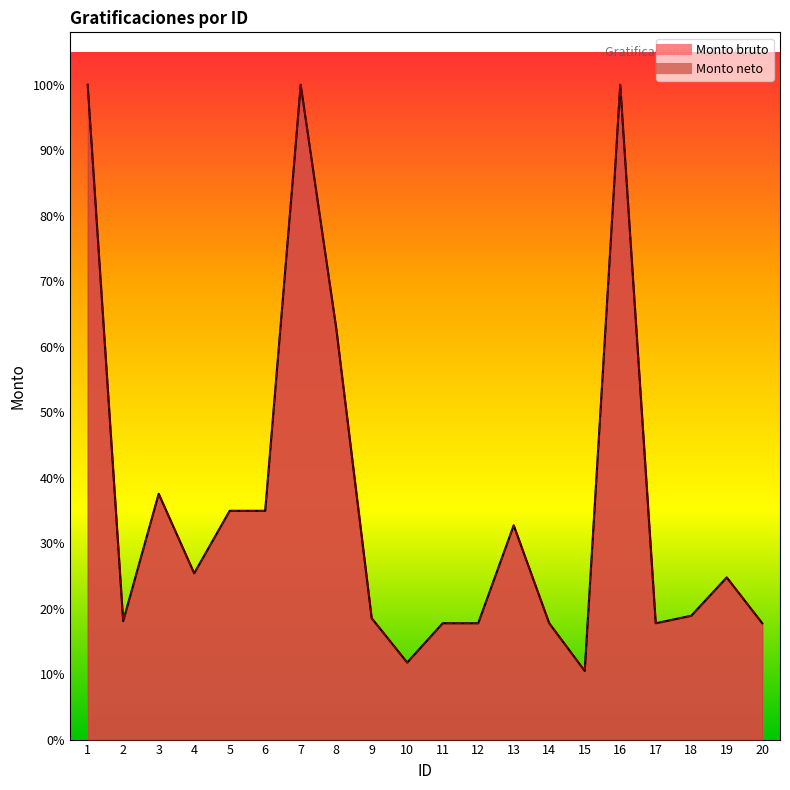

What is the sum of all Monto bruto values?

967178